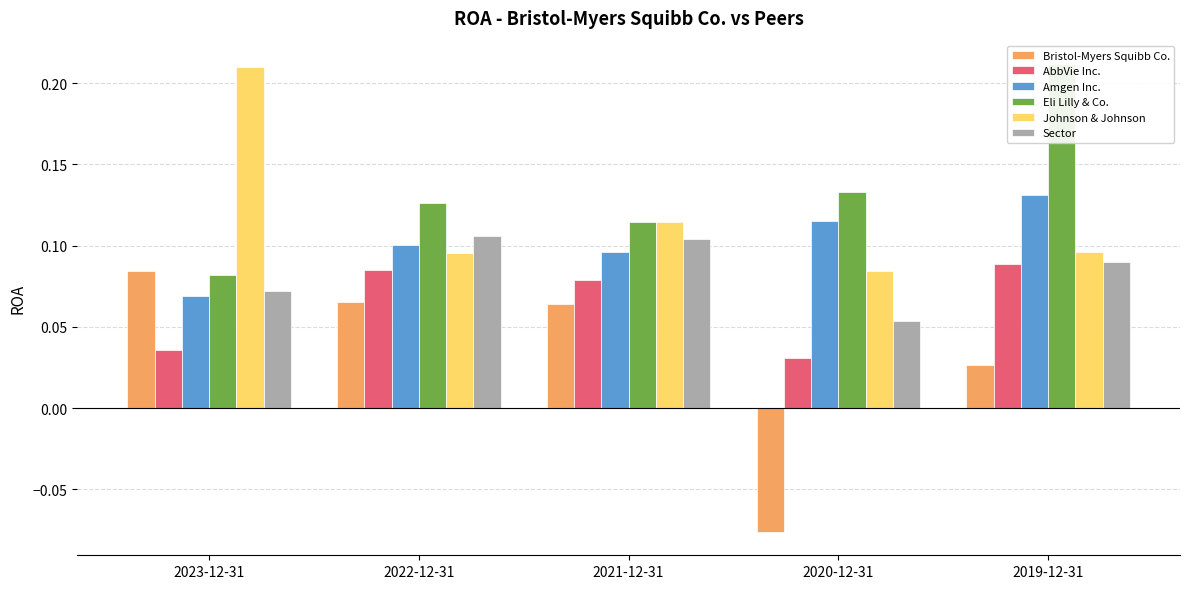

What is the spread (max minus min) of values at 2023-12-31?

0.2